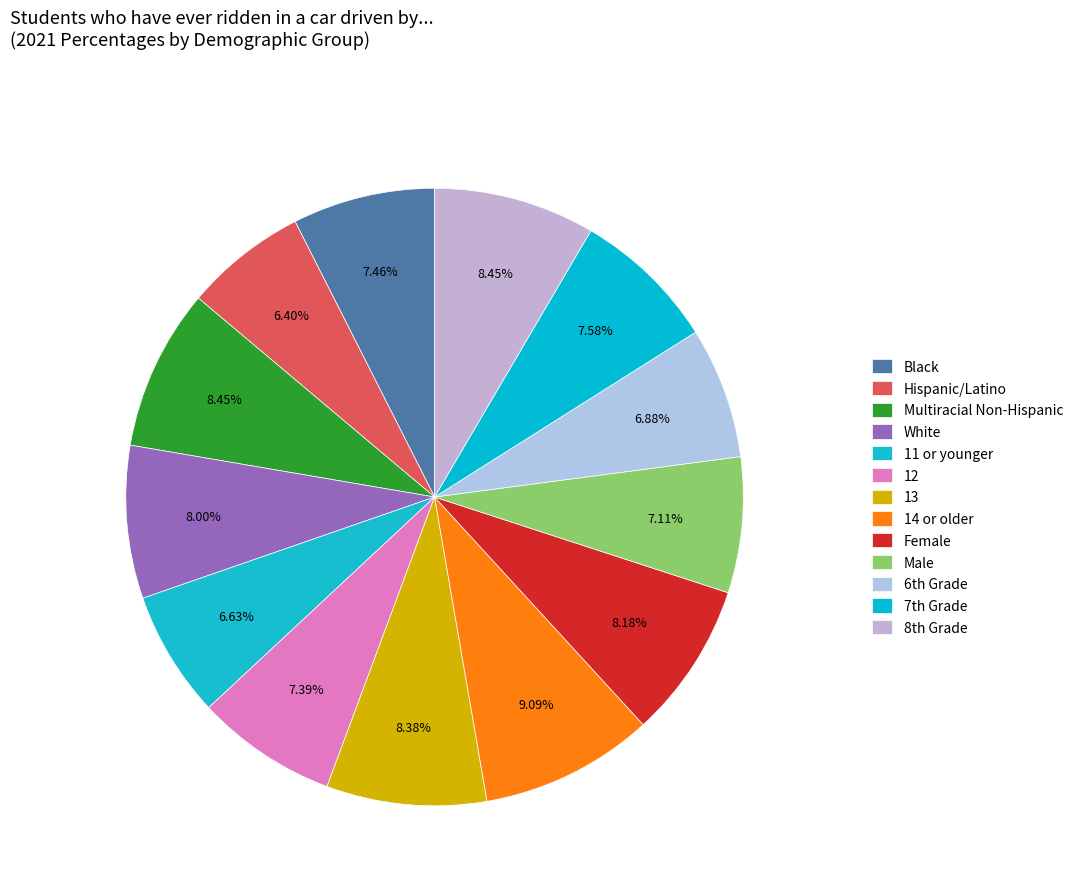

To the nearest percent, what portion does 11 or younger represent?

7%